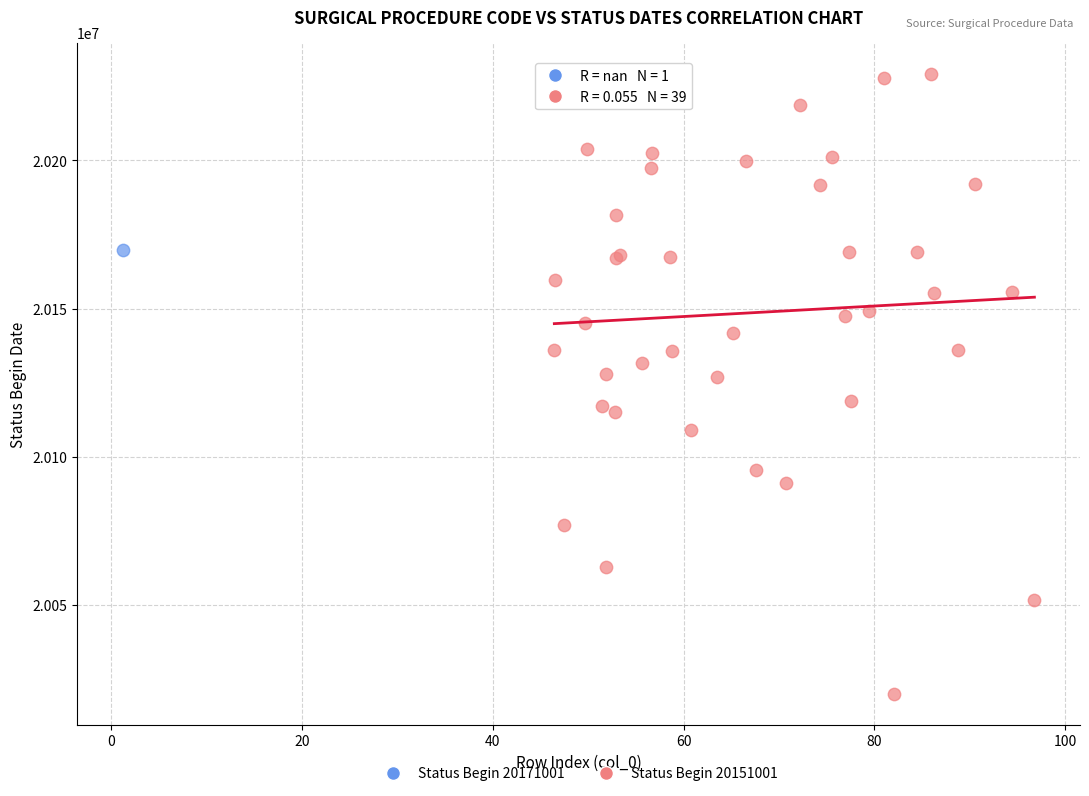

What are all the series names shown in the legend?

Status Begin 20171001, Status Begin 20151001